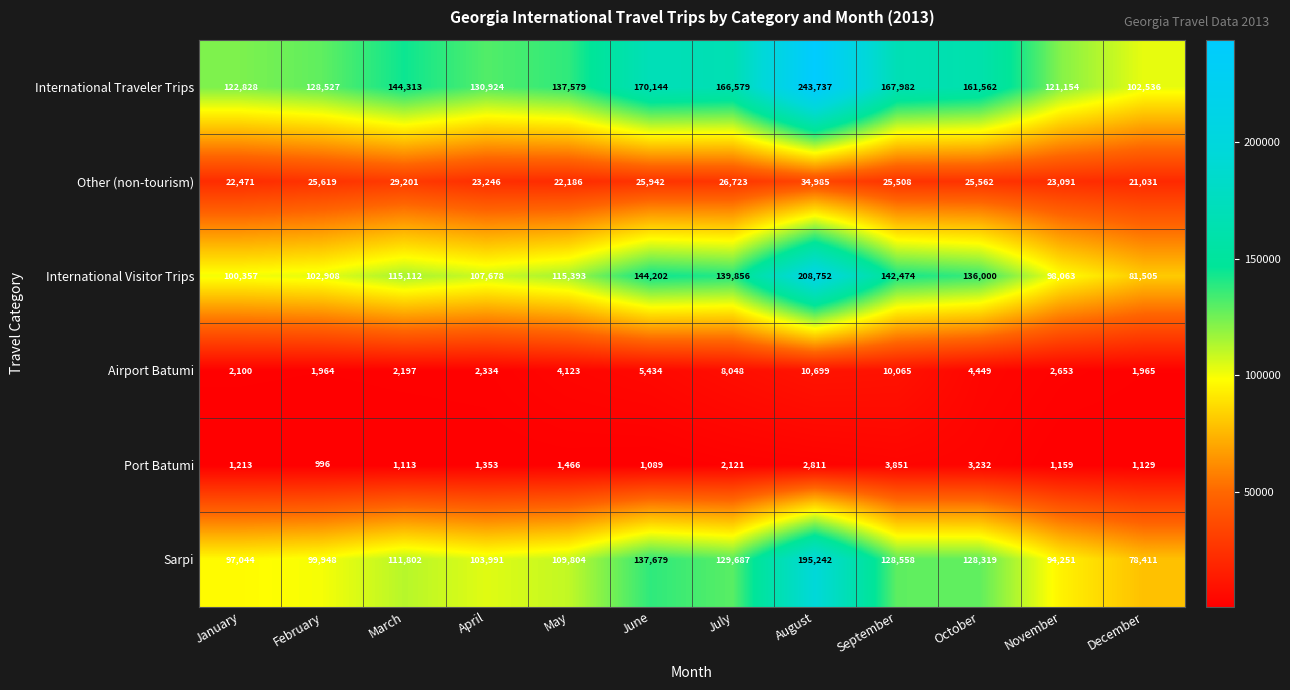

What is the approximate value of Airport Batumi at June?

5434